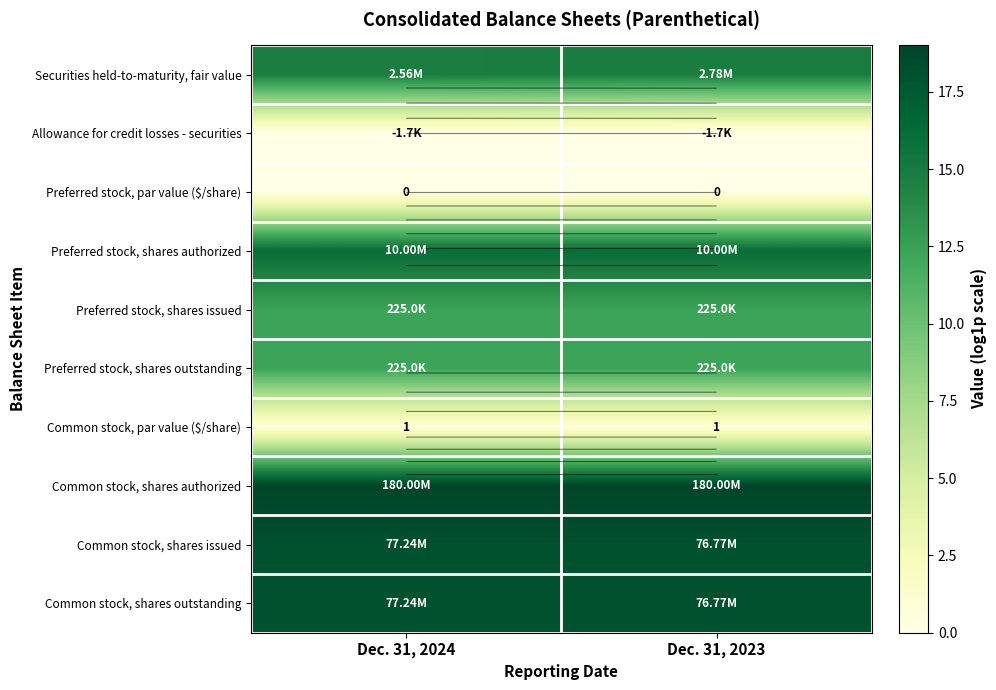

At Dec. 31, 2023, list the series in order from smallest to largest.

Allowance for credit losses - securities, Preferred stock, par value ($/share), Common stock, par value ($/share), Preferred stock, shares issued, Preferred stock, shares outstanding, Securities held-to-maturity, fair value, Preferred stock, shares authorized, Common stock, shares issued, Common stock, shares outstanding, Common stock, shares authorized